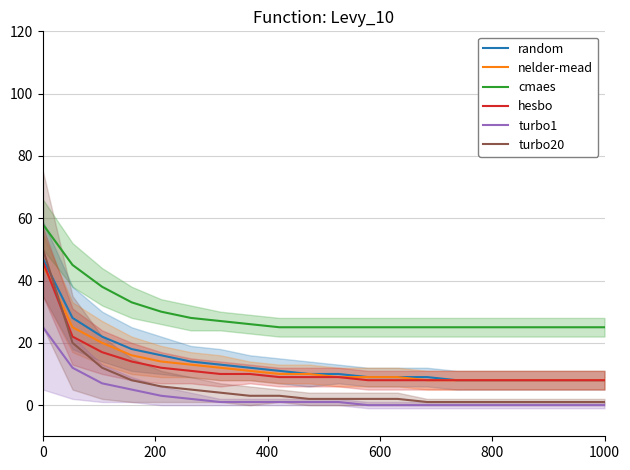

Is this an area chart (filled region under the line)?

No